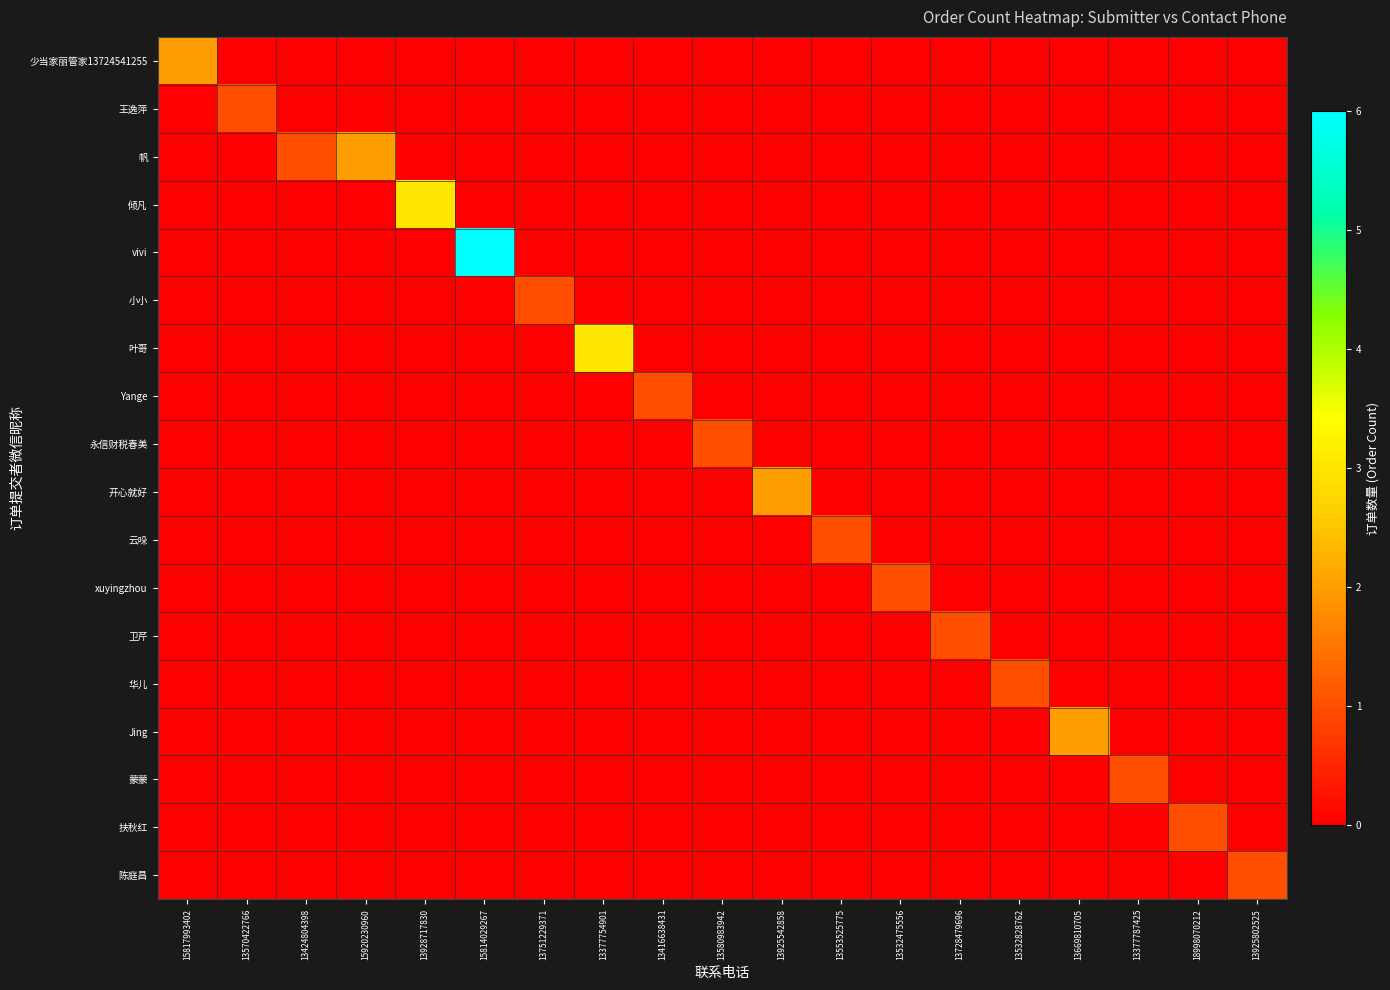

Reading left to right, list all the values displayed in this chart.

少当家丽管家13724541255: 15817993402=2	13570422766=0	13424804398=0	15920230960=0	13928717830=0	15814029267=0	13751229371=0	13377754901=0	13416638431=0	13580983942=0	13925542858=0	13553525775=0	13532475556=0	13728479696=0	13532828762=0	13669810705=0	13377787425=0	18998070212=0	13925802525=0
王逸萍: 15817993402=0	13570422766=1	13424804398=0	15920230960=0	13928717830=0	15814029267=0	13751229371=0	13377754901=0	13416638431=0	13580983942=0	13925542858=0	13553525775=0	13532475556=0	13728479696=0	13532828762=0	13669810705=0	13377787425=0	18998070212=0	13925802525=0
帆: 15817993402=0	13570422766=0	13424804398=1	15920230960=2	13928717830=0	15814029267=0	13751229371=0	13377754901=0	13416638431=0	13580983942=0	13925542858=0	13553525775=0	13532475556=0	13728479696=0	13532828762=0	13669810705=0	13377787425=0	18998070212=0	13925802525=0
倾凡: 15817993402=0	13570422766=0	13424804398=0	15920230960=0	13928717830=3	15814029267=0	13751229371=0	13377754901=0	13416638431=0	13580983942=0	13925542858=0	13553525775=0	13532475556=0	13728479696=0	13532828762=0	13669810705=0	13377787425=0	18998070212=0	13925802525=0
vivi: 15817993402=0	13570422766=0	13424804398=0	15920230960=0	13928717830=0	15814029267=6	13751229371=0	13377754901=0	13416638431=0	13580983942=0	13925542858=0	13553525775=0	13532475556=0	13728479696=0	13532828762=0	13669810705=0	13377787425=0	18998070212=0	13925802525=0
小小: 15817993402=0	13570422766=0	13424804398=0	15920230960=0	13928717830=0	15814029267=0	13751229371=1	13377754901=0	13416638431=0	13580983942=0	13925542858=0	13553525775=0	13532475556=0	13728479696=0	13532828762=0	13669810705=0	13377787425=0	18998070212=0	13925802525=0
叶哥: 15817993402=0	13570422766=0	13424804398=0	15920230960=0	13928717830=0	15814029267=0	13751229371=0	13377754901=3	13416638431=0	13580983942=0	13925542858=0	13553525775=0	13532475556=0	13728479696=0	13532828762=0	13669810705=0	13377787425=0	18998070212=0	13925802525=0
Yange: 15817993402=0	13570422766=0	13424804398=0	15920230960=0	13928717830=0	15814029267=0	13751229371=0	13377754901=0	13416638431=1	13580983942=0	13925542858=0	13553525775=0	13532475556=0	13728479696=0	13532828762=0	13669810705=0	13377787425=0	18998070212=0	13925802525=0
永信财税春美: 15817993402=0	13570422766=0	13424804398=0	15920230960=0	13928717830=0	15814029267=0	13751229371=0	13377754901=0	13416638431=0	13580983942=1	13925542858=0	13553525775=0	13532475556=0	13728479696=0	13532828762=0	13669810705=0	13377787425=0	18998070212=0	13925802525=0
开心就好: 15817993402=0	13570422766=0	13424804398=0	15920230960=0	13928717830=0	15814029267=0	13751229371=0	13377754901=0	13416638431=0	13580983942=0	13925542858=2	13553525775=0	13532475556=0	13728479696=0	13532828762=0	13669810705=0	13377787425=0	18998070212=0	13925802525=0
云哚: 15817993402=0	13570422766=0	13424804398=0	15920230960=0	13928717830=0	15814029267=0	13751229371=0	13377754901=0	13416638431=0	13580983942=0	13925542858=0	13553525775=1	13532475556=0	13728479696=0	13532828762=0	13669810705=0	13377787425=0	18998070212=0	13925802525=0
xuyingzhou: 15817993402=0	13570422766=0	13424804398=0	15920230960=0	13928717830=0	15814029267=0	13751229371=0	13377754901=0	13416638431=0	13580983942=0	13925542858=0	13553525775=0	13532475556=1	13728479696=0	13532828762=0	13669810705=0	13377787425=0	18998070212=0	13925802525=0
卫芹: 15817993402=0	13570422766=0	13424804398=0	15920230960=0	13928717830=0	15814029267=0	13751229371=0	13377754901=0	13416638431=0	13580983942=0	13925542858=0	13553525775=0	13532475556=0	13728479696=1	13532828762=0	13669810705=0	13377787425=0	18998070212=0	13925802525=0
华儿: 15817993402=0	13570422766=0	13424804398=0	15920230960=0	13928717830=0	15814029267=0	13751229371=0	13377754901=0	13416638431=0	13580983942=0	13925542858=0	13553525775=0	13532475556=0	13728479696=0	13532828762=1	13669810705=0	13377787425=0	18998070212=0	13925802525=0
Jing: 15817993402=0	13570422766=0	13424804398=0	15920230960=0	13928717830=0	15814029267=0	13751229371=0	13377754901=0	13416638431=0	13580983942=0	13925542858=0	13553525775=0	13532475556=0	13728479696=0	13532828762=0	13669810705=2	13377787425=0	18998070212=0	13925802525=0
蒙蒙: 15817993402=0	13570422766=0	13424804398=0	15920230960=0	13928717830=0	15814029267=0	13751229371=0	13377754901=0	13416638431=0	13580983942=0	13925542858=0	13553525775=0	13532475556=0	13728479696=0	13532828762=0	13669810705=0	13377787425=1	18998070212=0	13925802525=0
扶秋红: 15817993402=0	13570422766=0	13424804398=0	15920230960=0	13928717830=0	15814029267=0	13751229371=0	13377754901=0	13416638431=0	13580983942=0	13925542858=0	13553525775=0	13532475556=0	13728479696=0	13532828762=0	13669810705=0	13377787425=0	18998070212=1	13925802525=0
陈庭昌: 15817993402=0	13570422766=0	13424804398=0	15920230960=0	13928717830=0	15814029267=0	13751229371=0	13377754901=0	13416638431=0	13580983942=0	13925542858=0	13553525775=0	13532475556=0	13728479696=0	13532828762=0	13669810705=0	13377787425=0	18998070212=0	13925802525=1